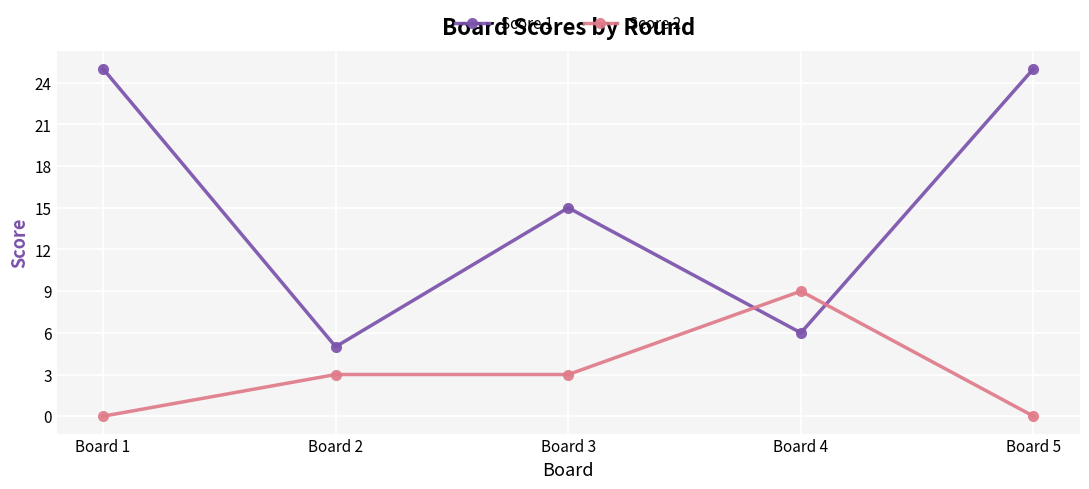

Where is the first local minimum for Score 1?

Board 2